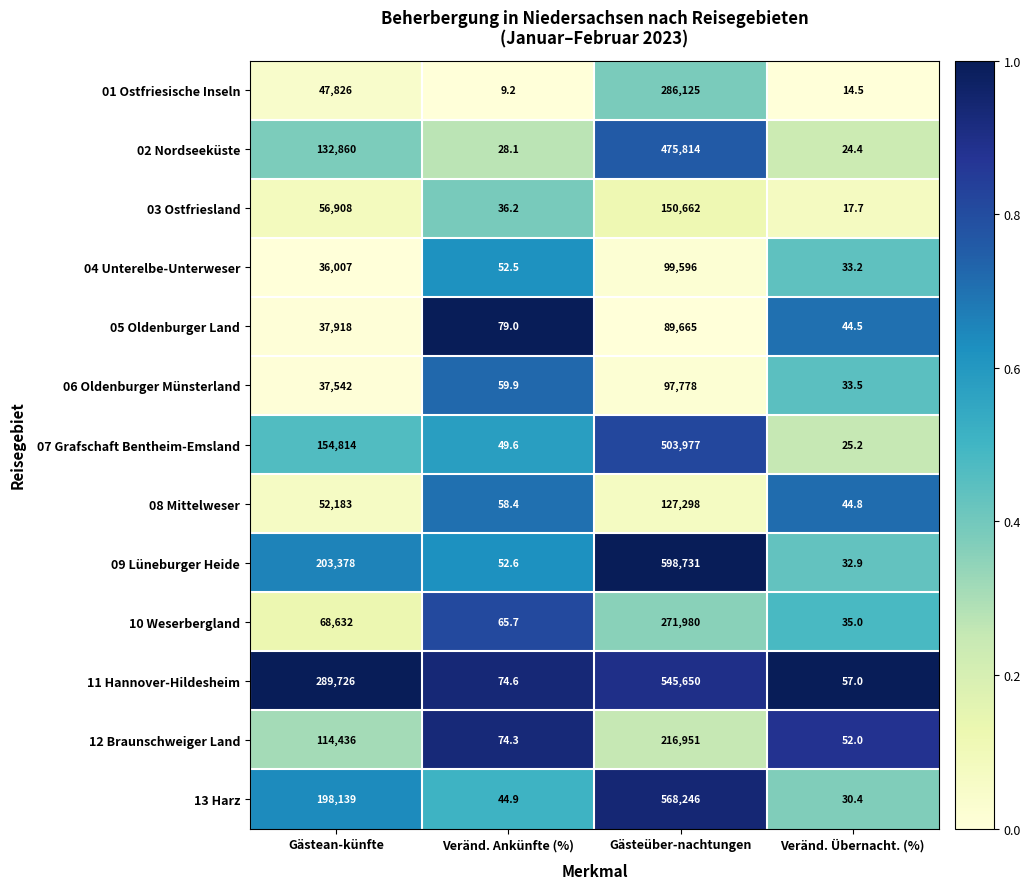

The 12 Braunschweiger Land series shows 74.3 at Veränd. Ankünfte (%). True or false?

True